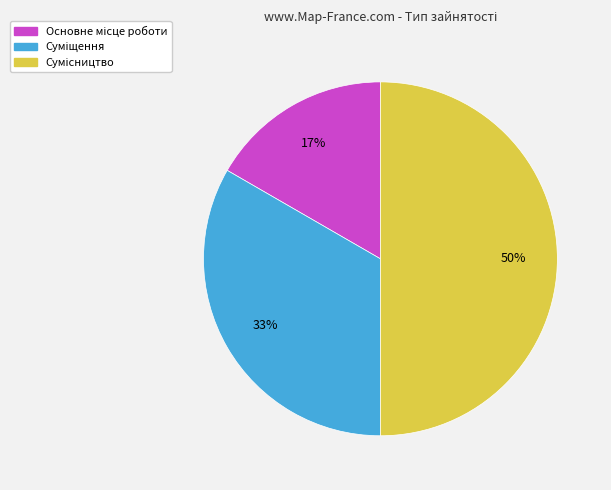

To the nearest percent, what is the average slice percentage?

33%